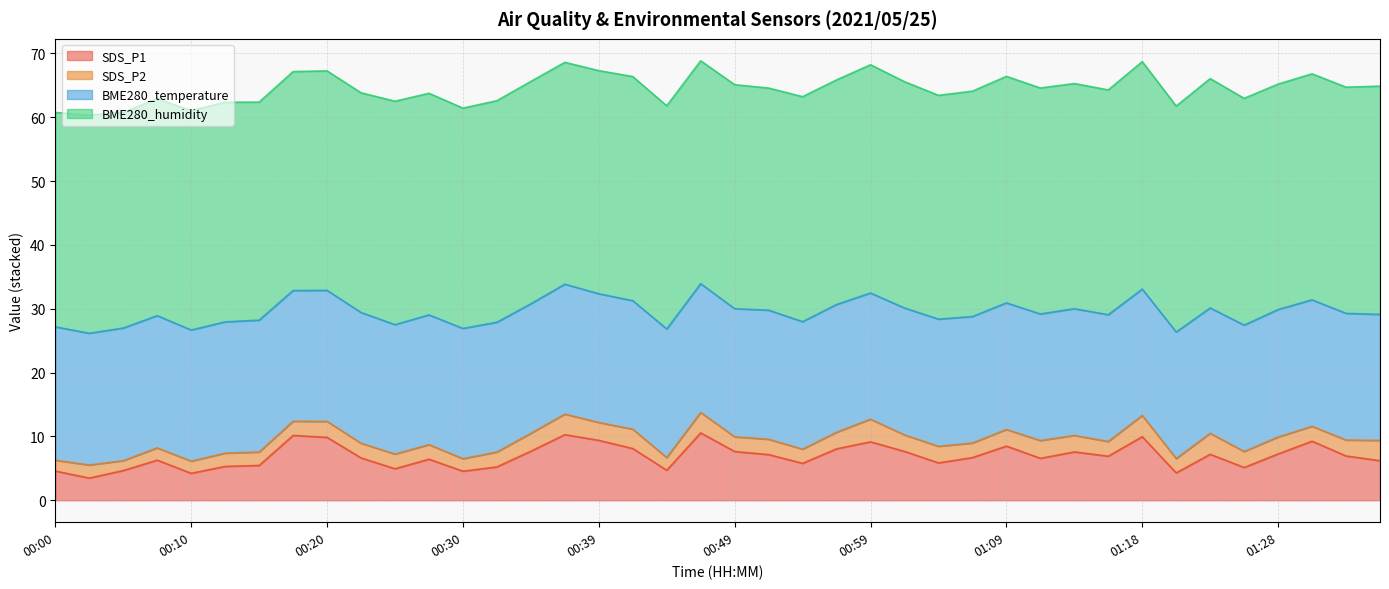

The value of SDS_P1 at 00:39 is 14.2. True or false?

False